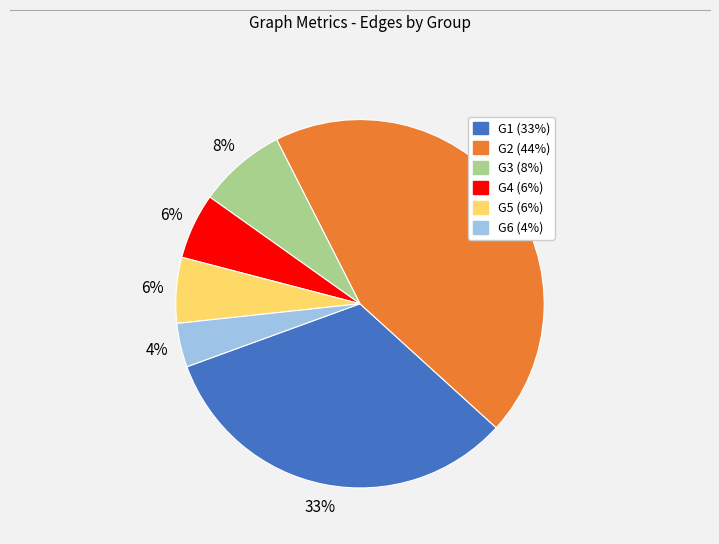

To the nearest percent, what is the difference between the largest and smallest slice percentages?

40%